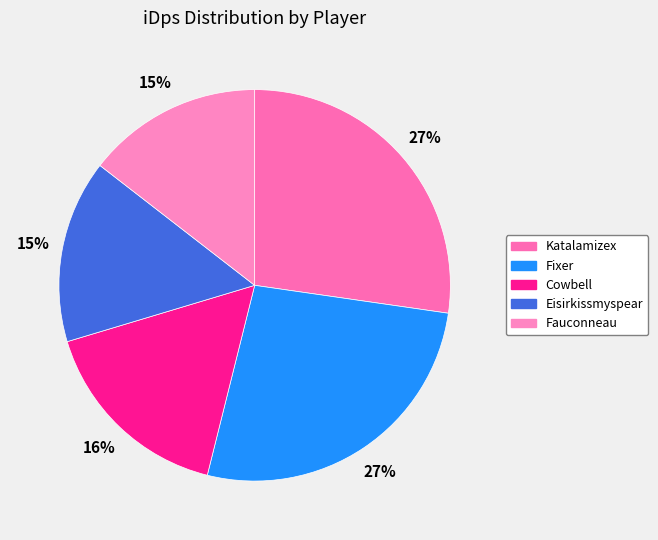

How many segments does this pie chart have?

5